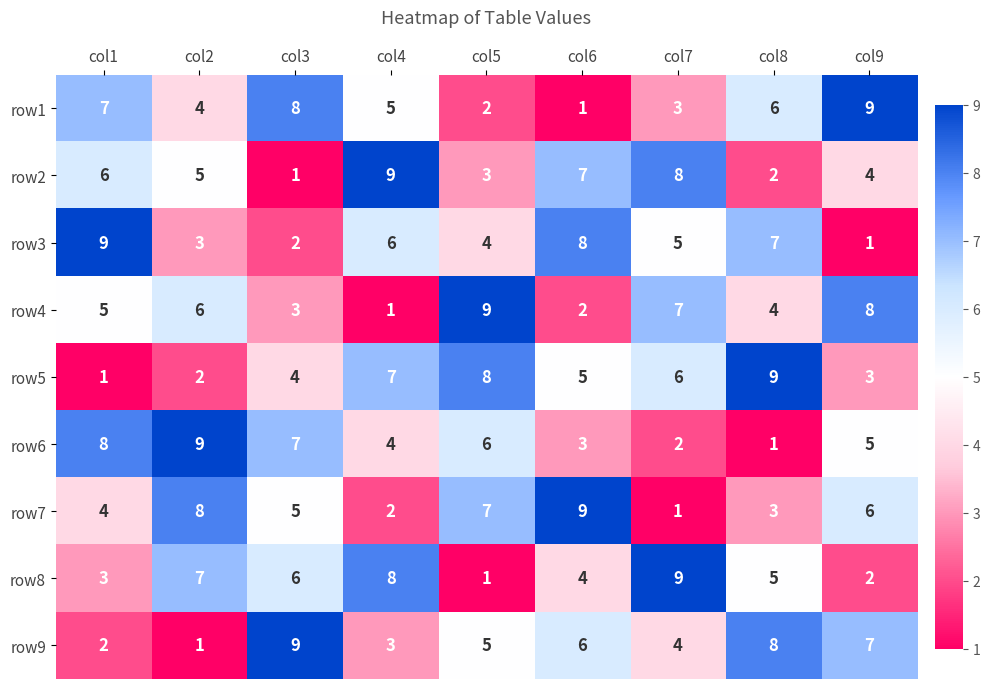

The row1 series shows 10 at col8. True or false?

False